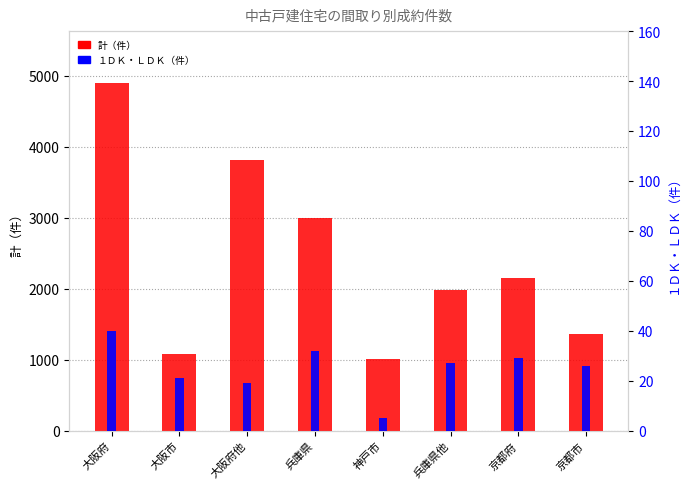

Reading left to right, what are all the values shown in this chart?

計（件）: 4893	1079	3814	2997	1014	1983	2153	1366
１ＤＫ・ＬＤＫ: 40	21	19	32	5	27	29	26